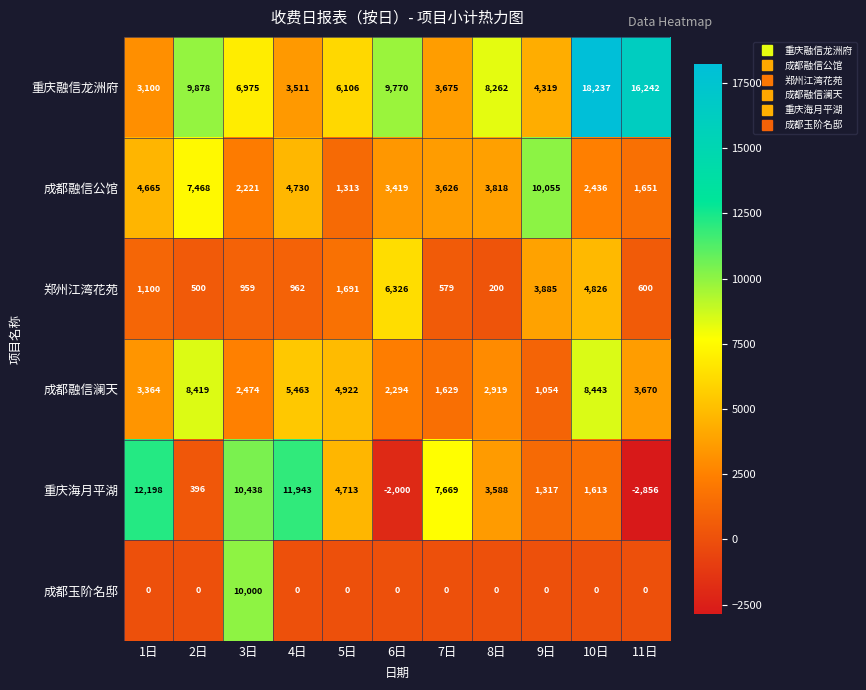

Rank the series at 2日 from lowest to highest value.

成都玉阶名邸, 重庆海月平湖, 郑州江湾花苑, 成都融信公馆, 成都融信澜天, 重庆融信龙洲府